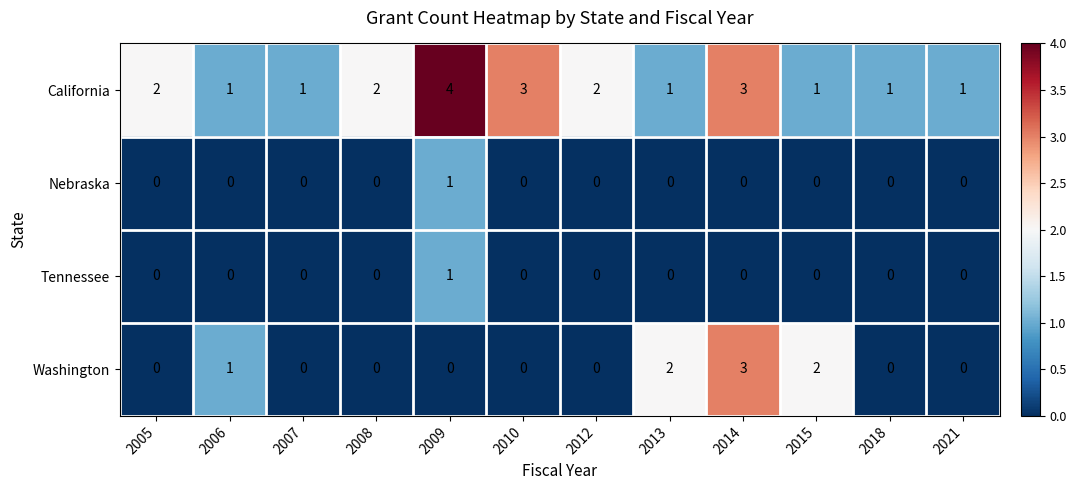

What is the difference between the maximum and minimum values in the Washington series?

3